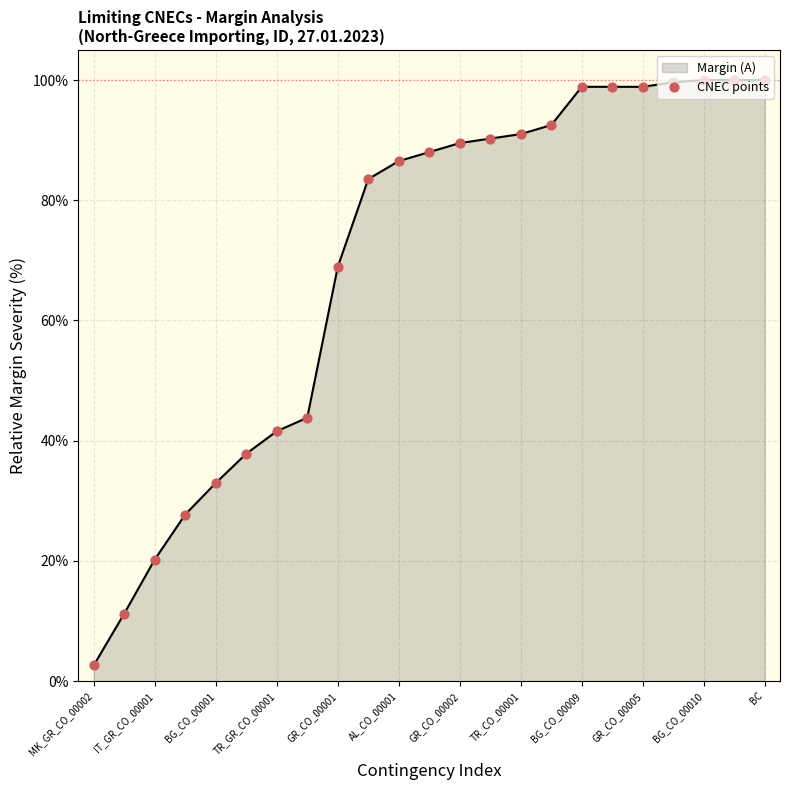

The value of Margin (A) at BG_CO_00009 is 98.9. True or false?

True